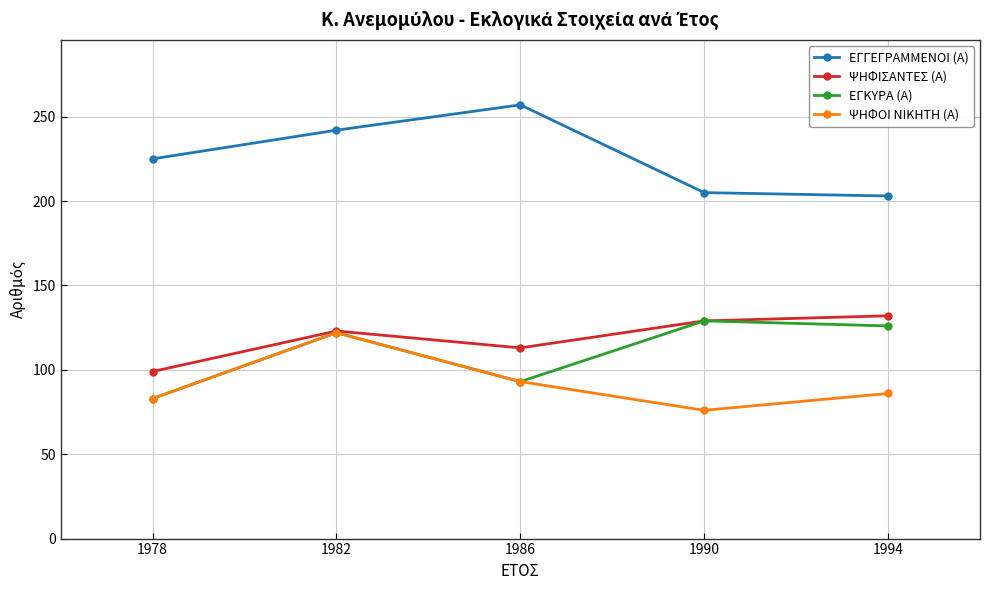

What is the approximate value of ΕΓΚΥΡΑ (Α) at 1986, to the nearest 5?

95